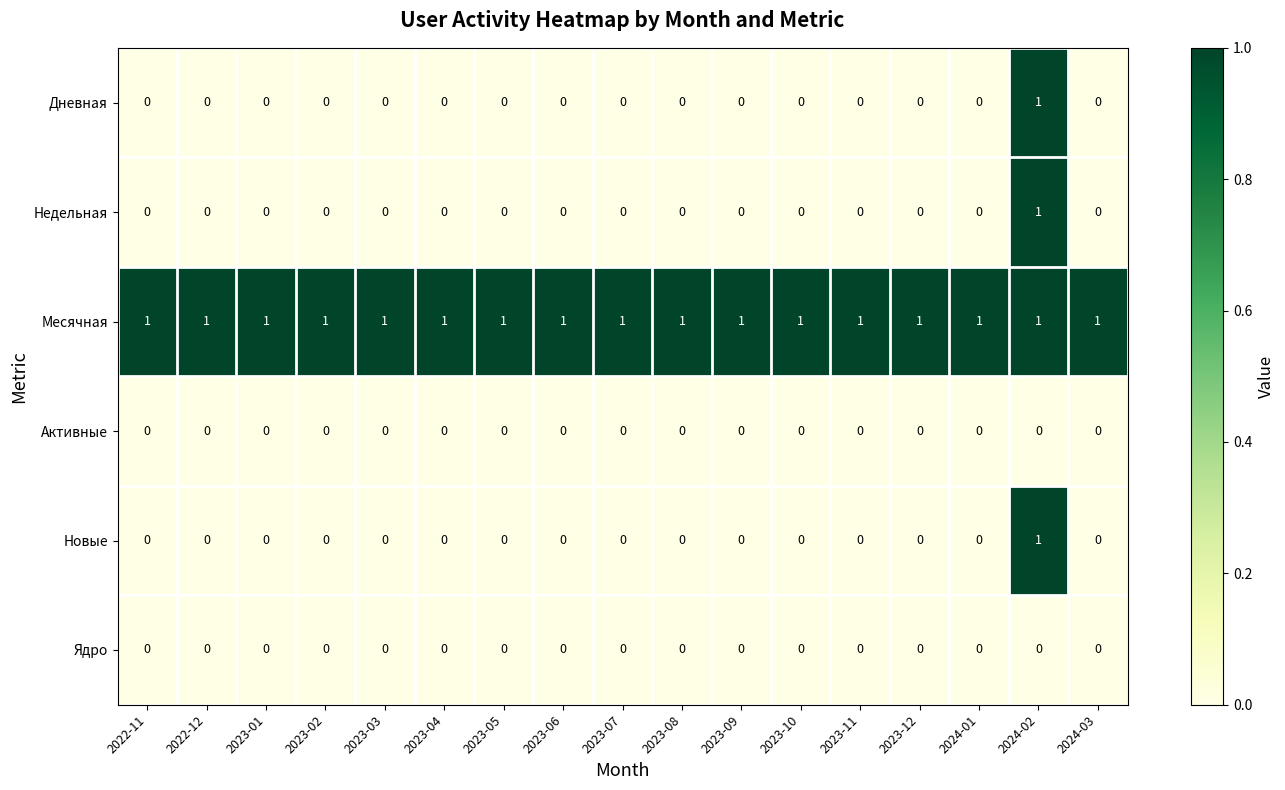

At how many categories does at least one series exceed 0?

17